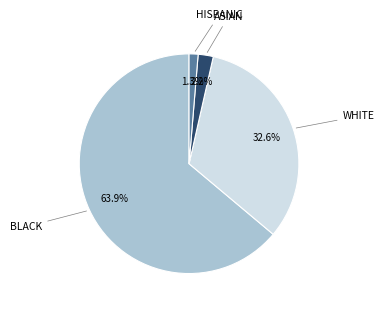

Is there any slice that represents more than half of the pie?

Yes